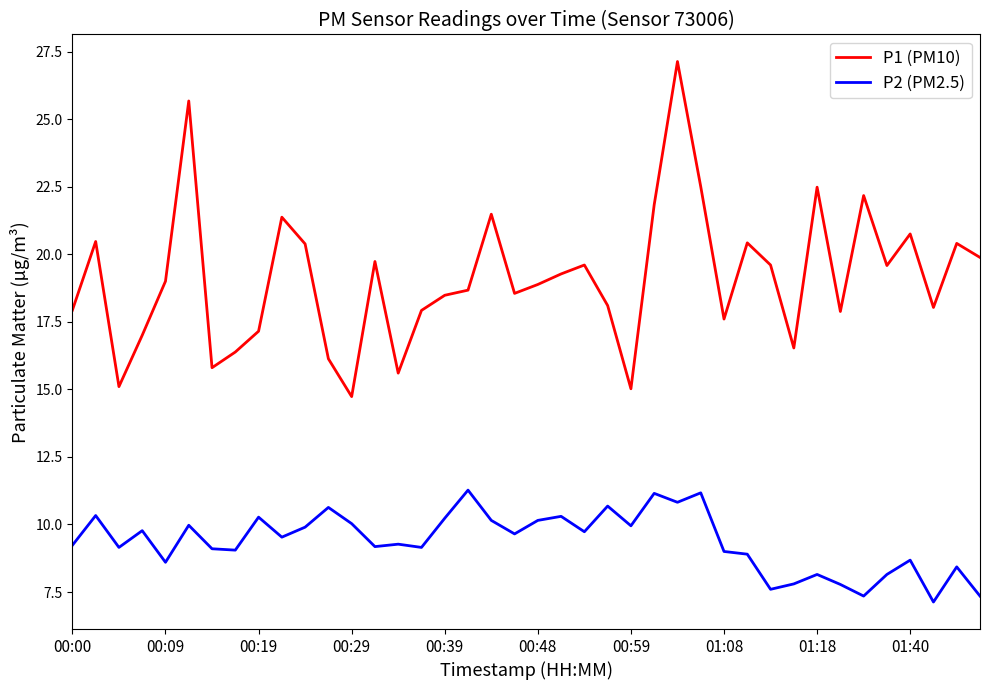

How many lines are shown in the chart?

2